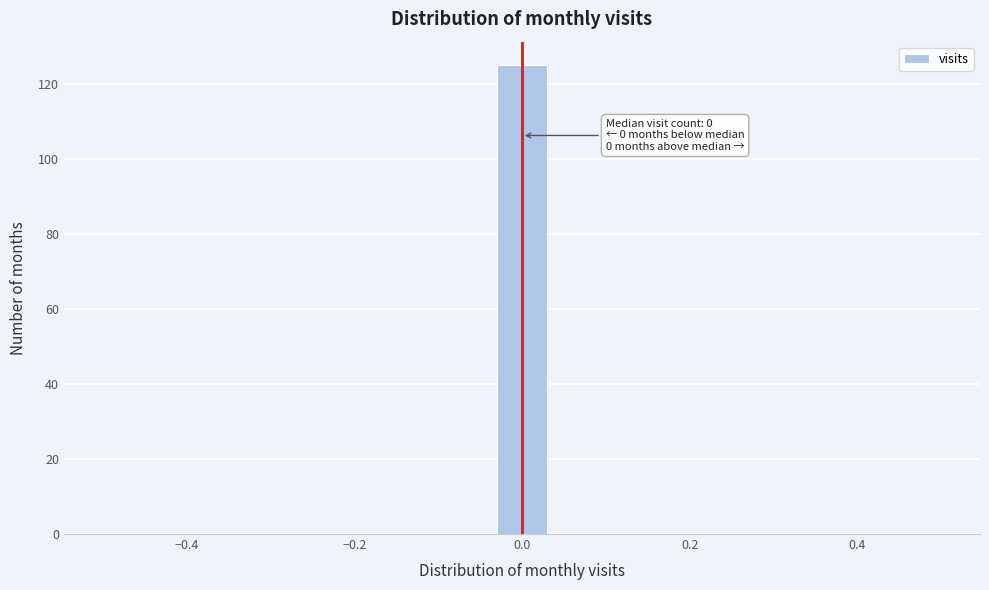

Around what value on the x-axis is the tallest bar? Give the approximate position of its centre, as read against the axis.

0.00